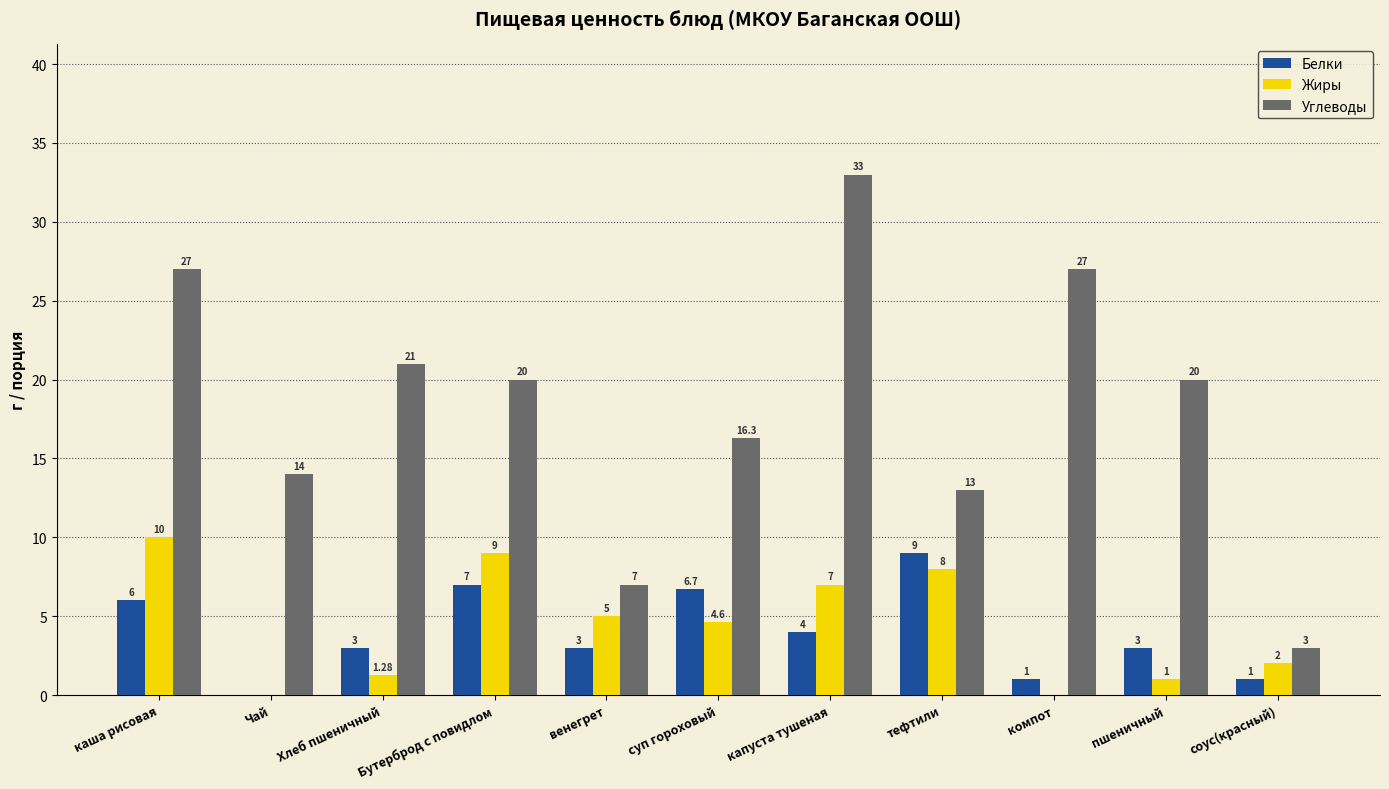

How many groups of bars are there?

11